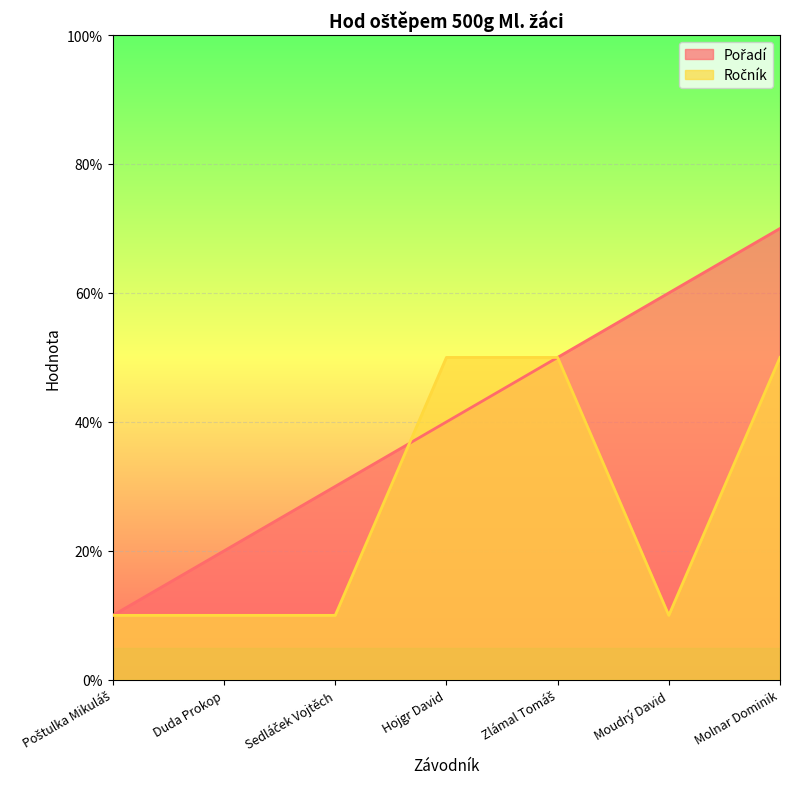

Reading left to right, what are all the values shown in this chart?

Pořadí: 1	2	3	4	5	6	7
Ročník: 1	1	1	5	5	1	5